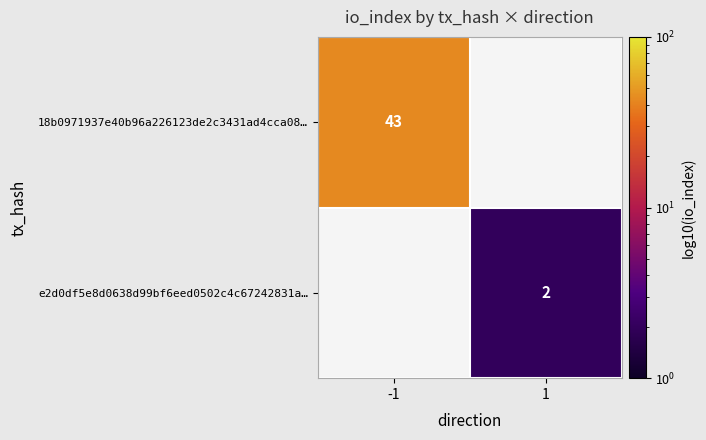

Is it true that 18b0971937e40b96a226123de2c3431ad4cca08… equals 43 at -1?

True